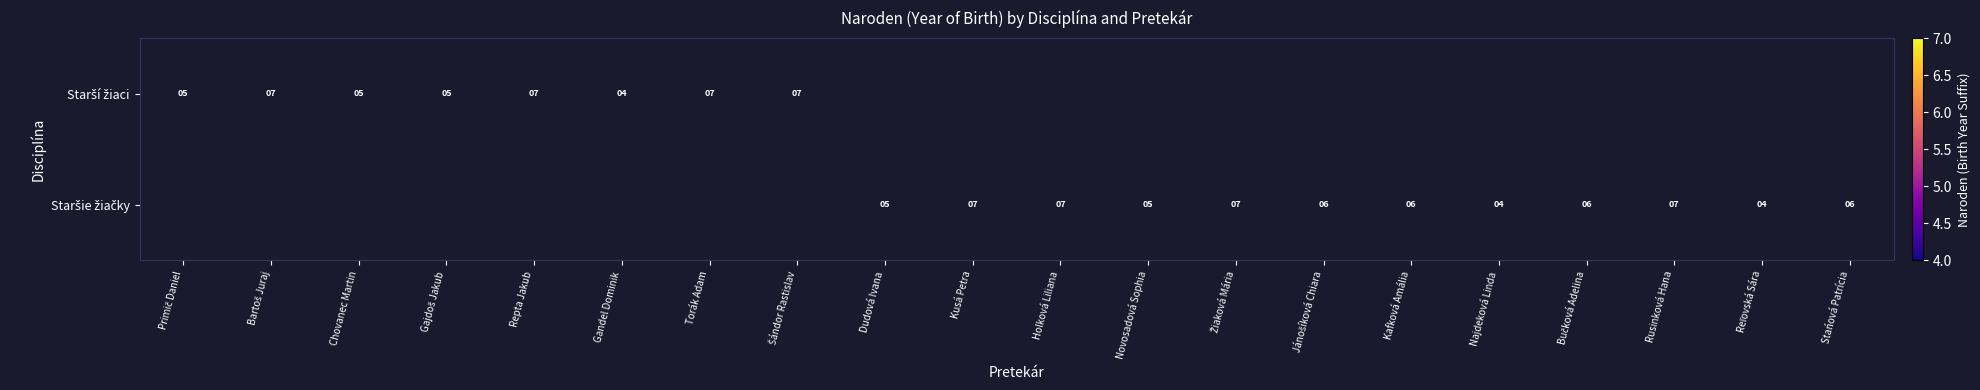

The value of Starší žiaci at Torák Adam is 7.0. True or false?

True